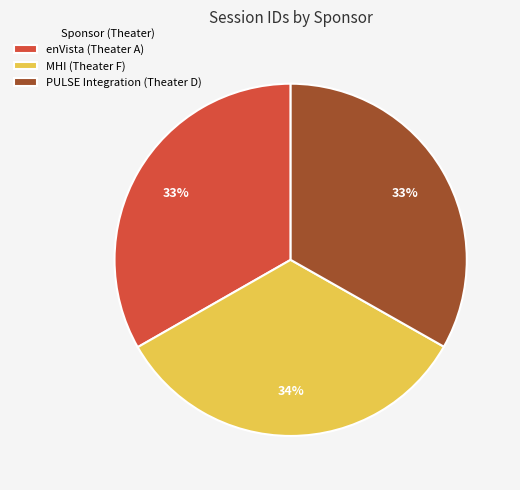

How many slices are in this pie chart?

3